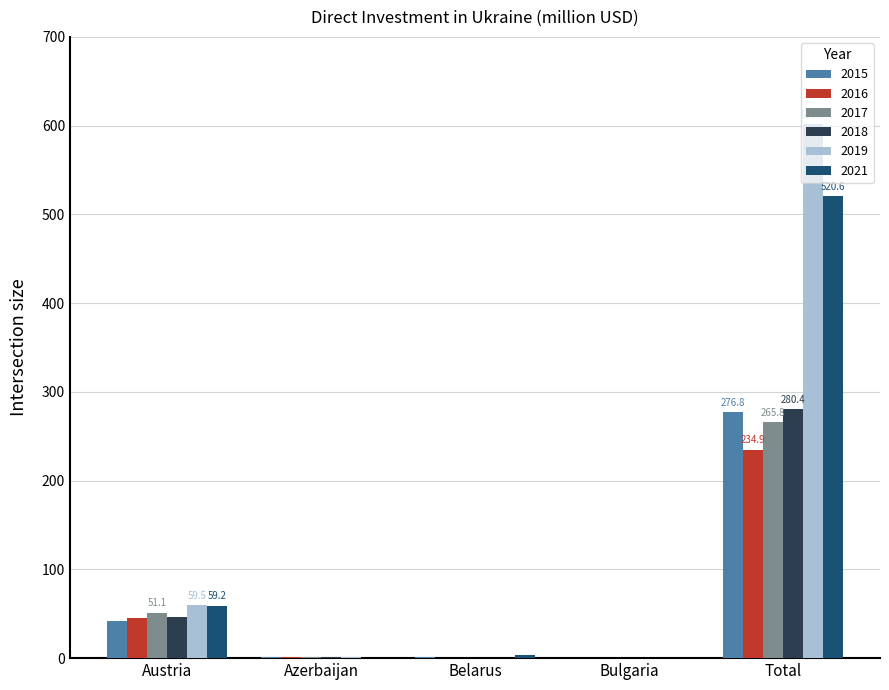

The value of 2021 at Azerbaijan is 0.0. True or false?

True